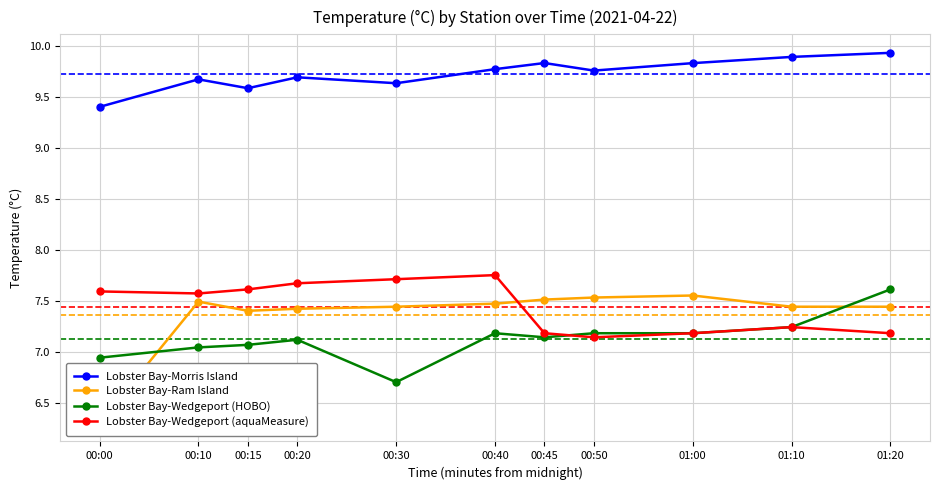

True or false: Lobster Bay-Wedgeport (aquaMeasure) has a value of 7.7 at 00:30.

True